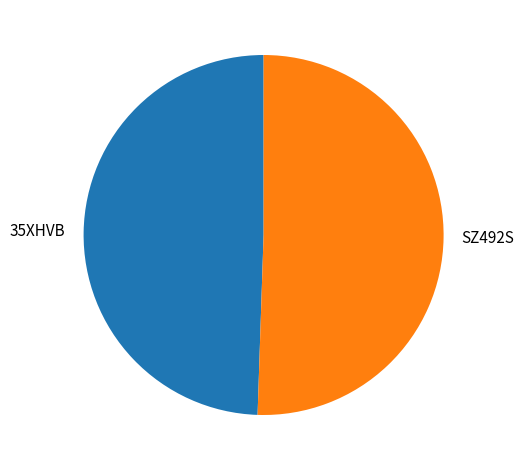

Do SZ492S and 35XHVB together represent more than half of the pie?

Yes